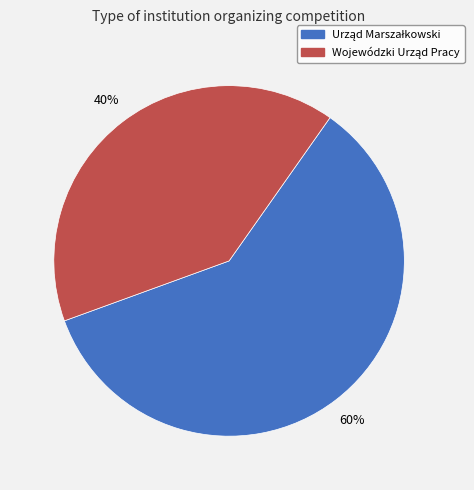

Count the number of slices in the pie.

2